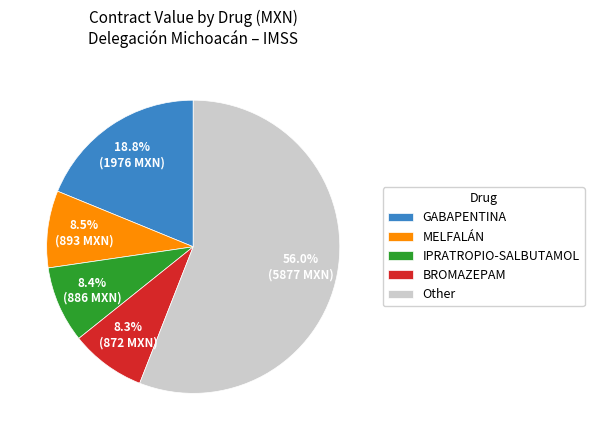

Which slice is the largest?

Other